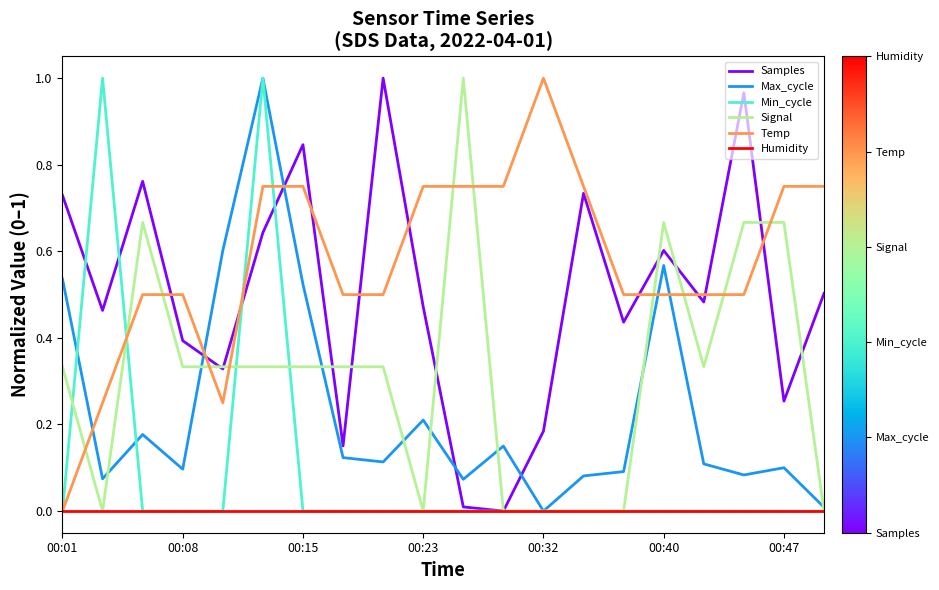

After their last crossing, which series has the higher values: Max_cycle or Min_cycle?

Max_cycle